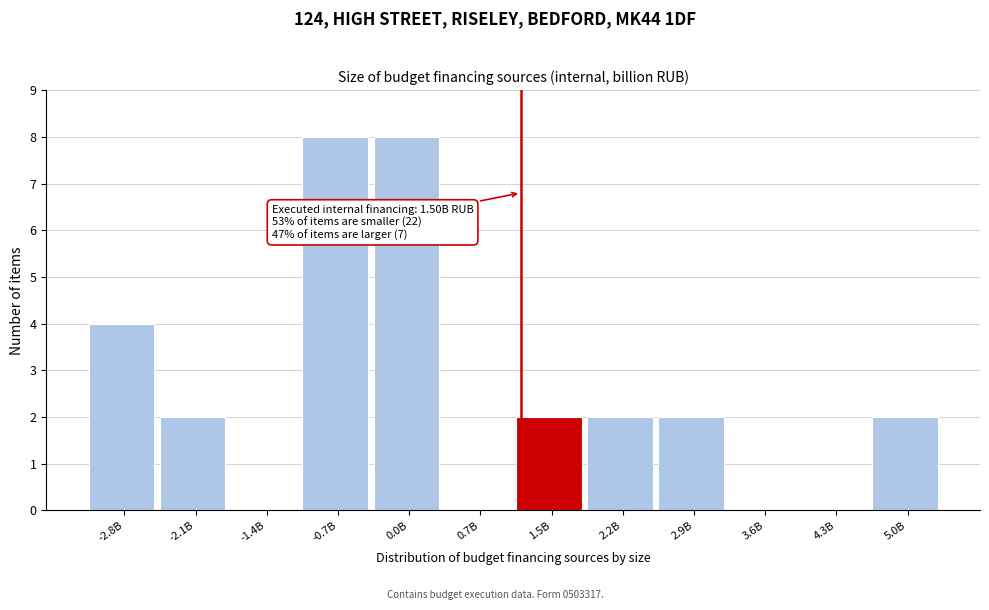

Reading left to right, transcribe all the data shown in this chart.

-2.8B=4	-2.1B=2	-1.4B=0	-0.7B=8	0.0B=8	0.7B=0	1.5B=2	2.2B=2	2.9B=2	3.6B=0	4.3B=0	5.0B=2